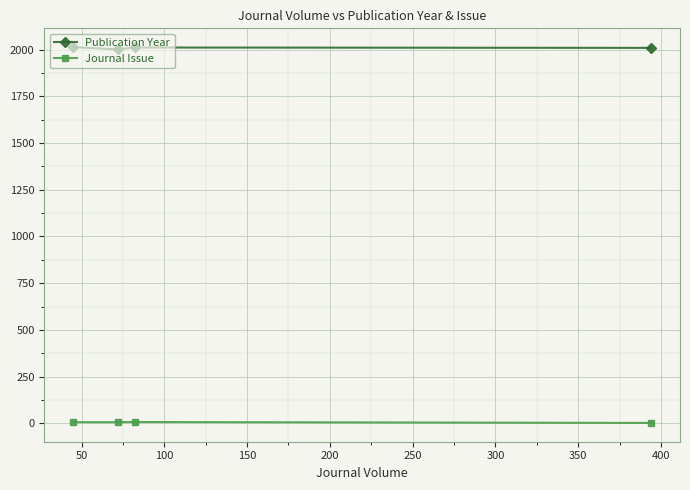

True or false: Publication Year has more than 2 points higher than both neighbors.

False